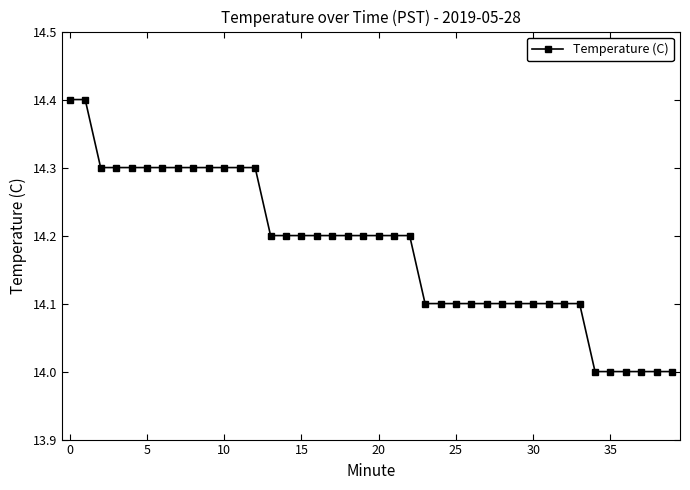

What is the average value?

14.2